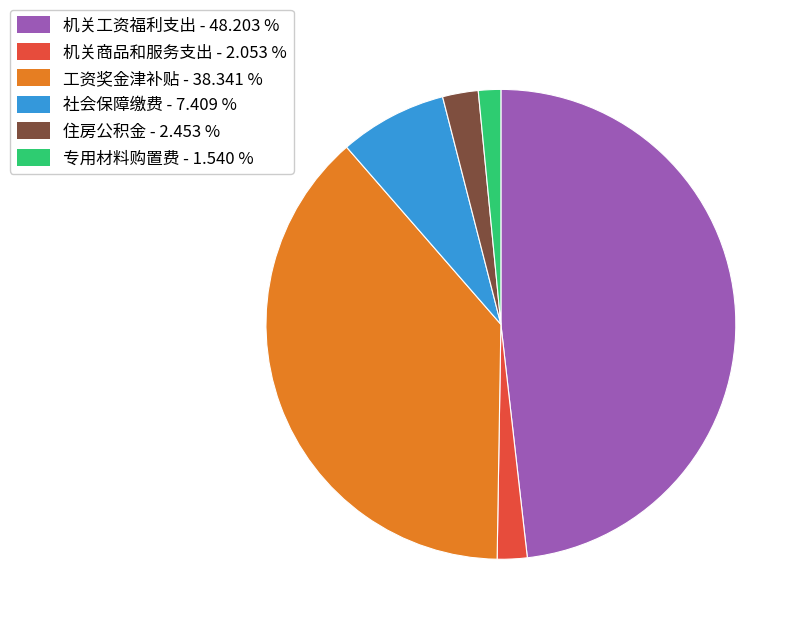

Does any single category account for the majority?

No